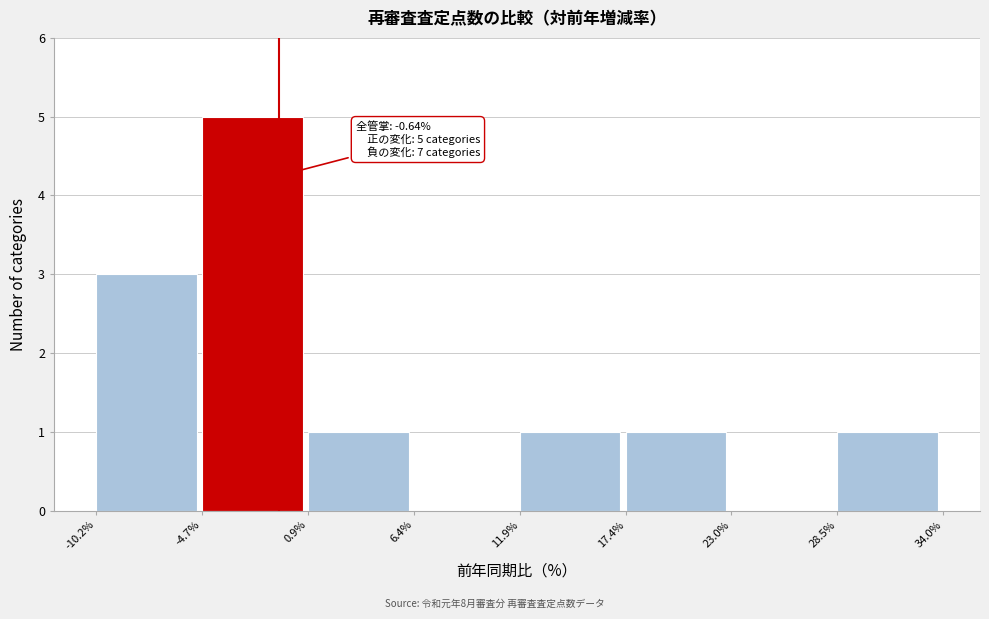

Over which range of the x-axis is the bar tallest?

-4.7% to 0.9%